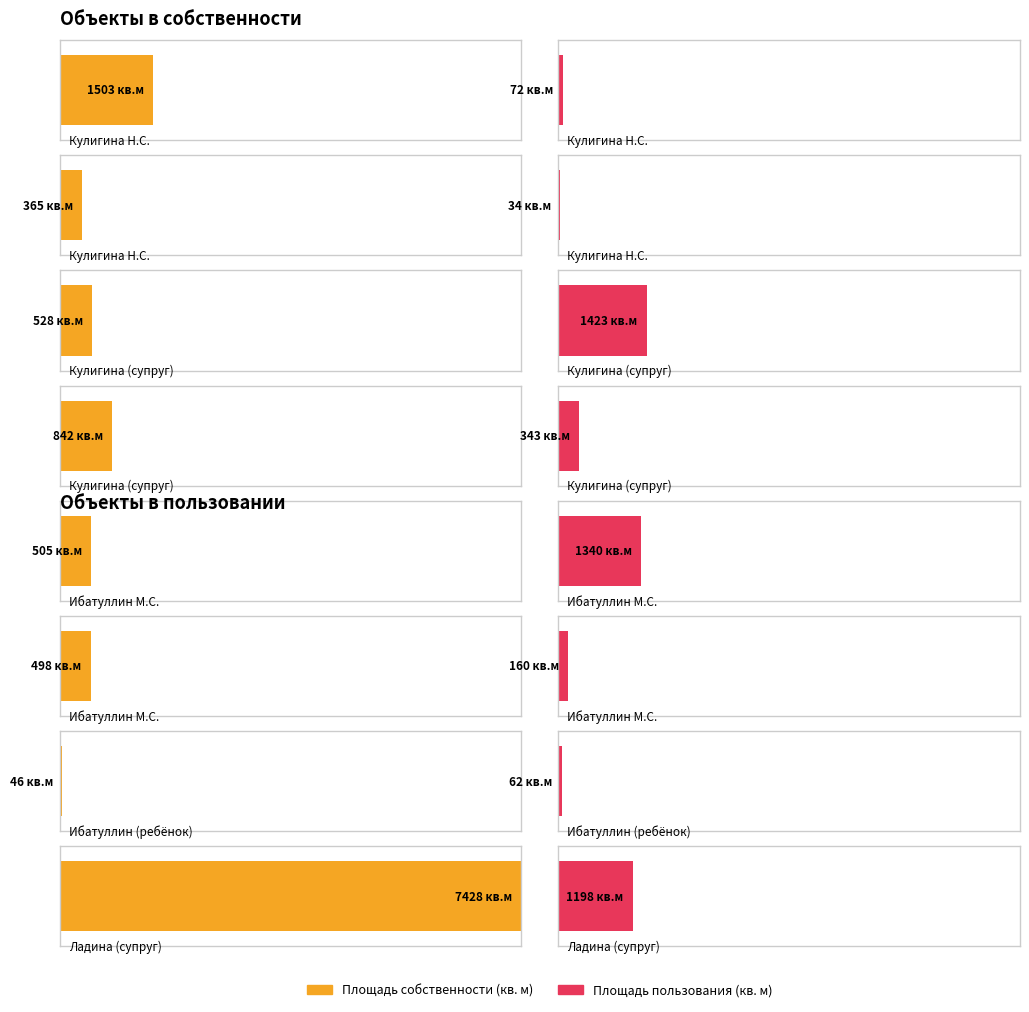

True or false: Площадь собственности (кв. м) has a value of 1129.2 at зем.участок 842.

False